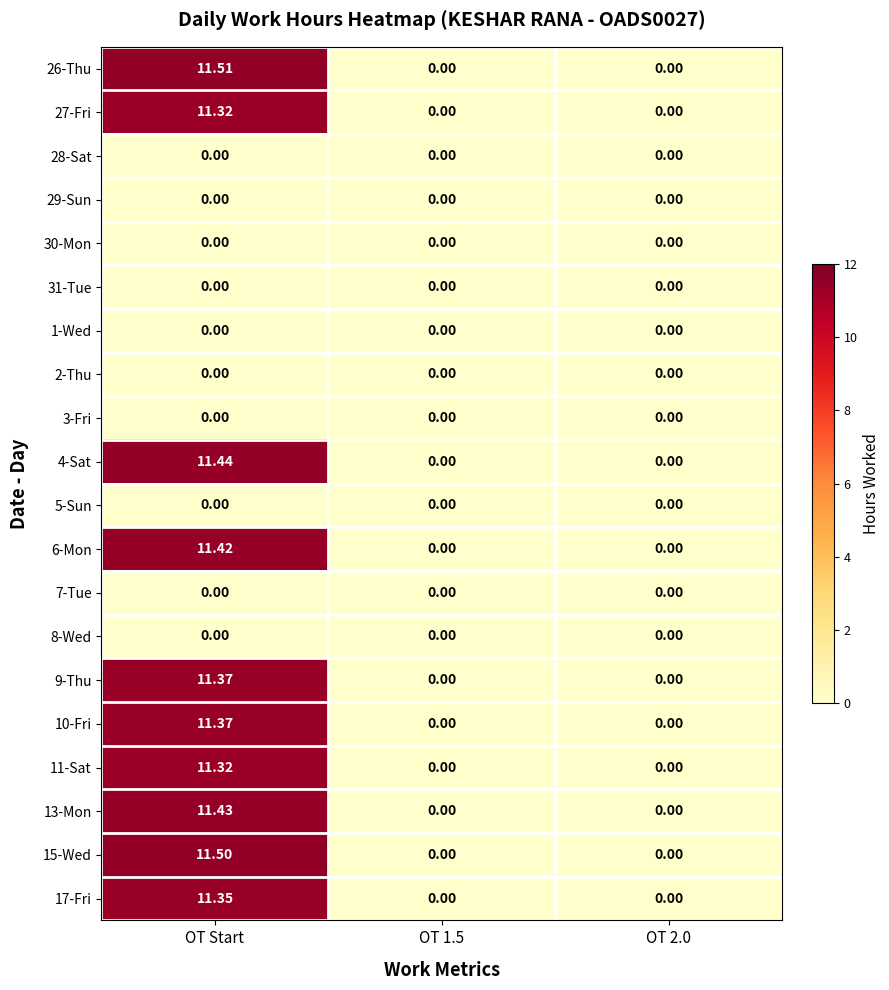

Which series has the largest total across all categories?

26-Thu